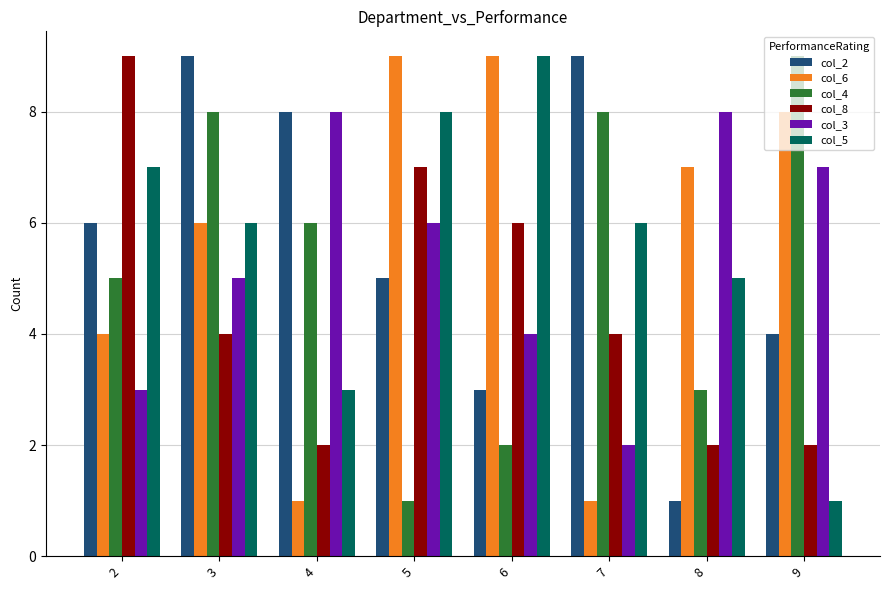

True or false: col_3 has a value of 8 at 3.

False